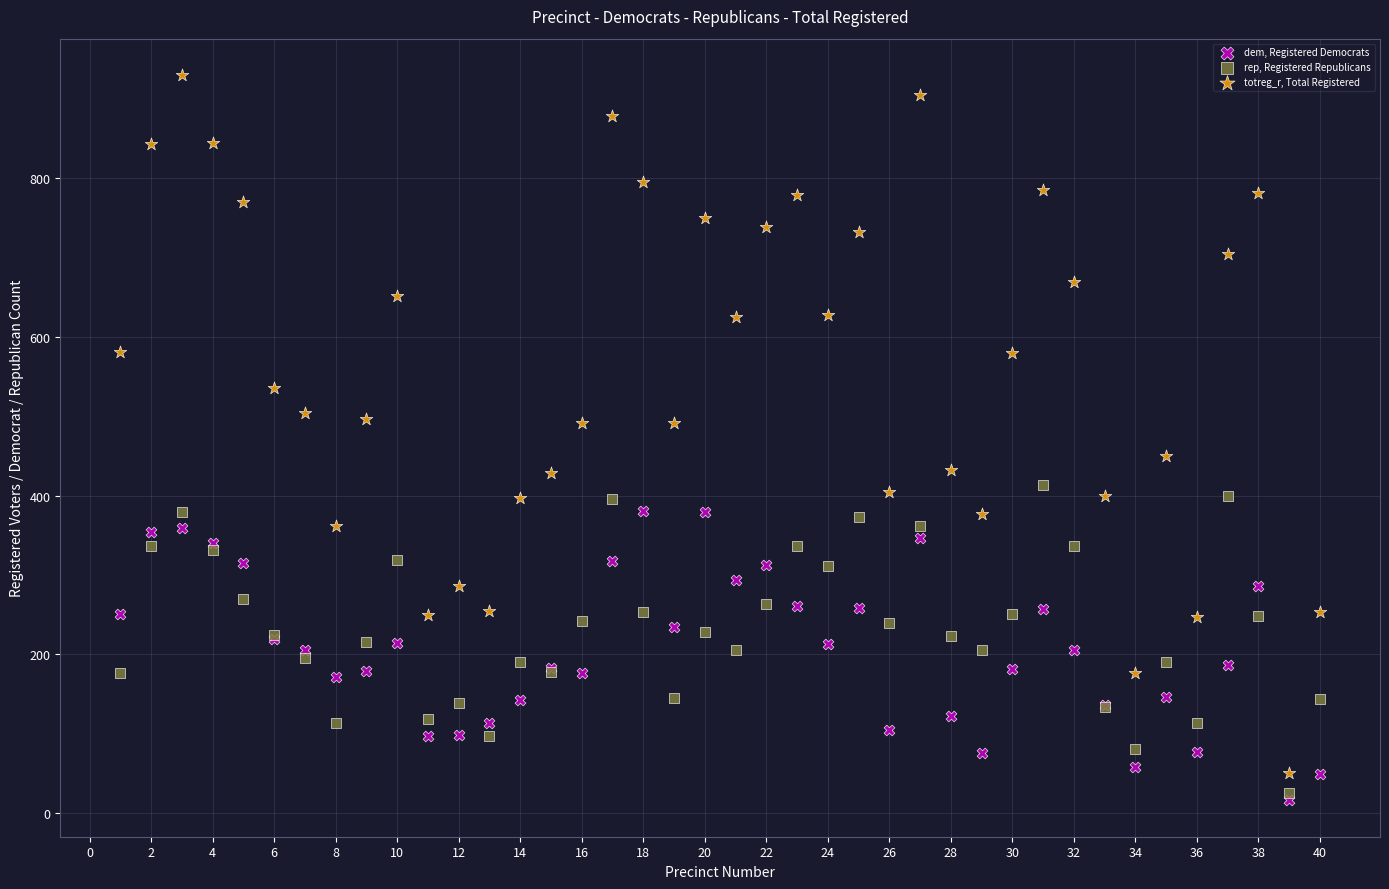

What are all the series names shown in the legend?

dem, Registered Democrats, rep, Registered Republicans, totreg_r, Total Registered